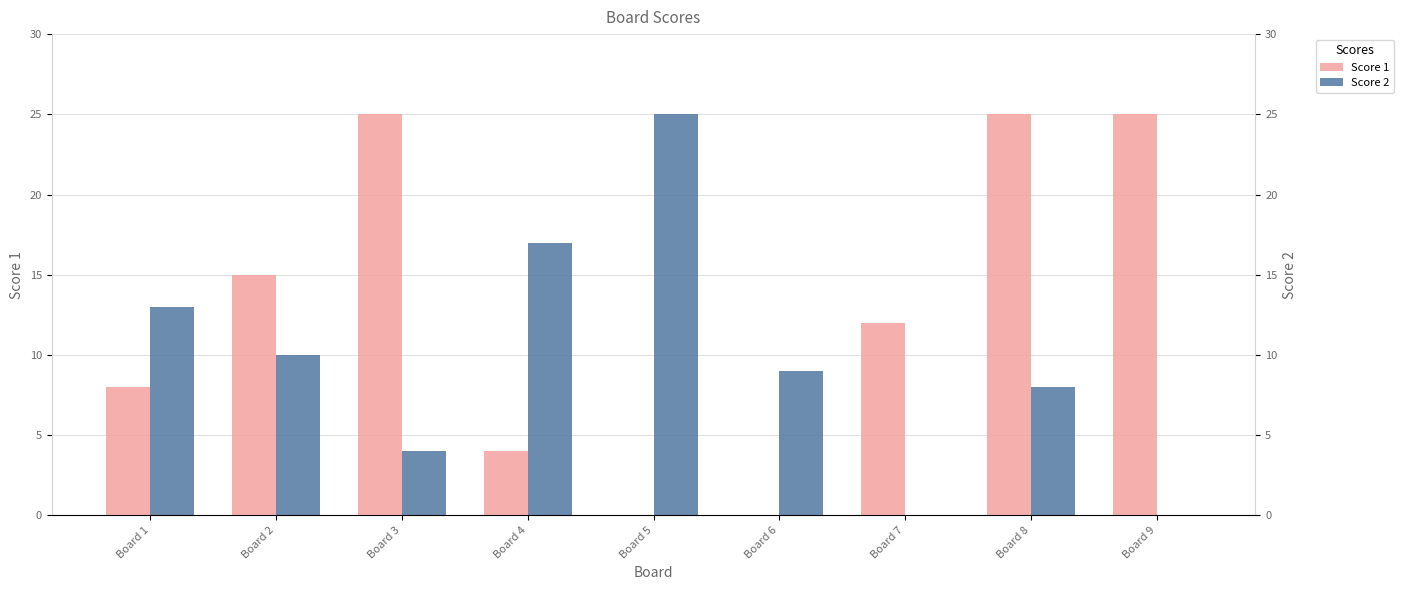

What is the sum of the Score 2 values at Board 5 and Board 8?

33